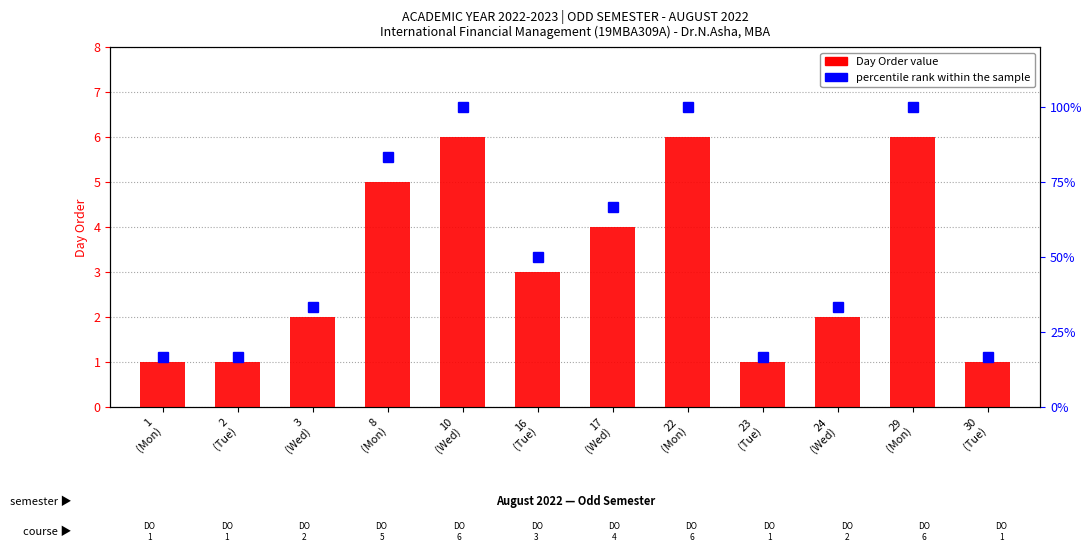

List the series in order of their peak value, highest first.

percentile rank within sample, Day Order